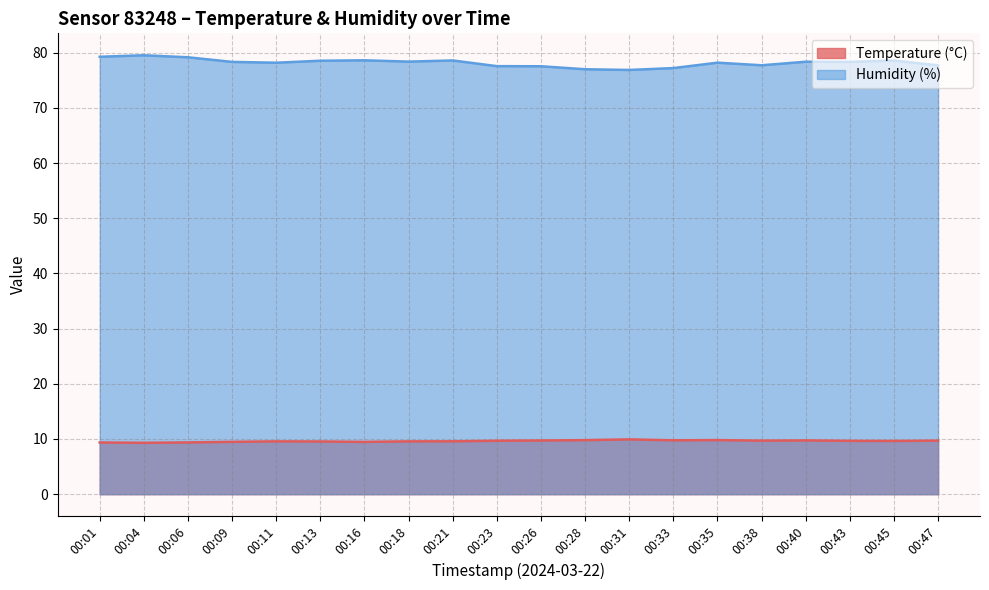

What value does the Humidity (%) series have at 00:09?

78.3